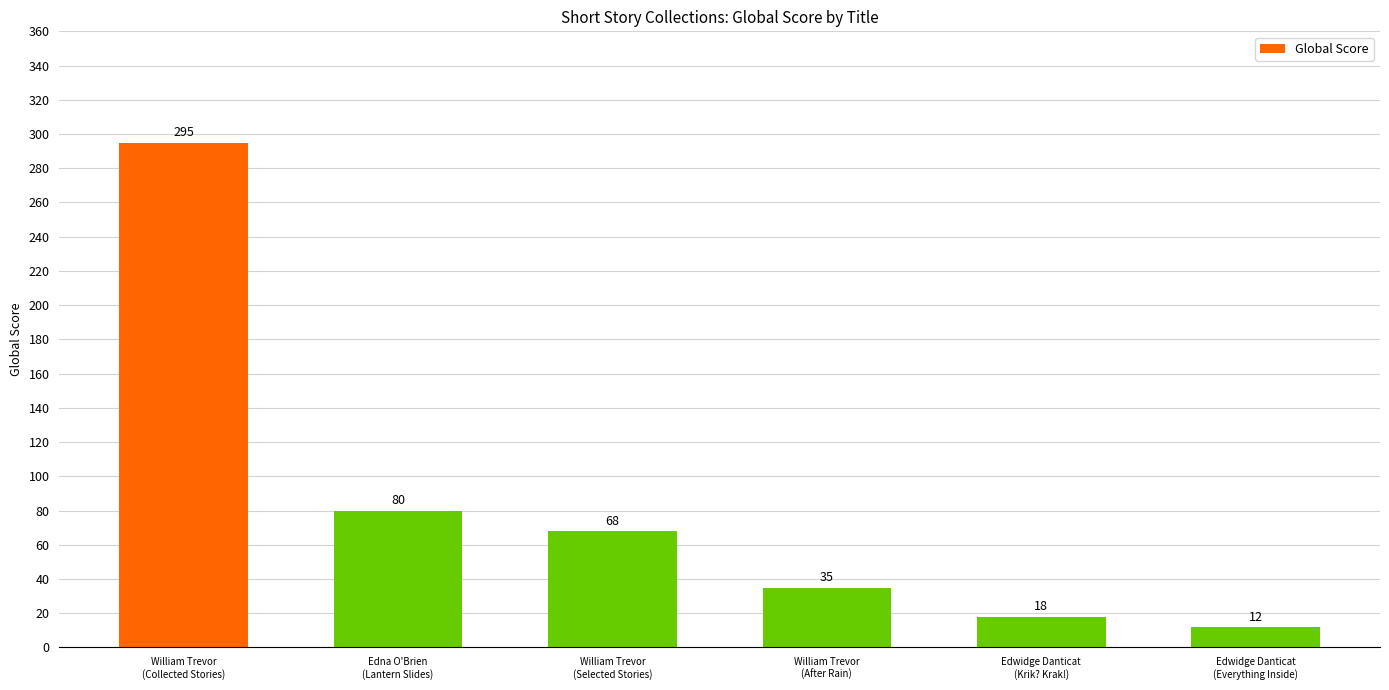

At which label is the value closest to 153?

Edna O'Brien
(Lantern Slides)